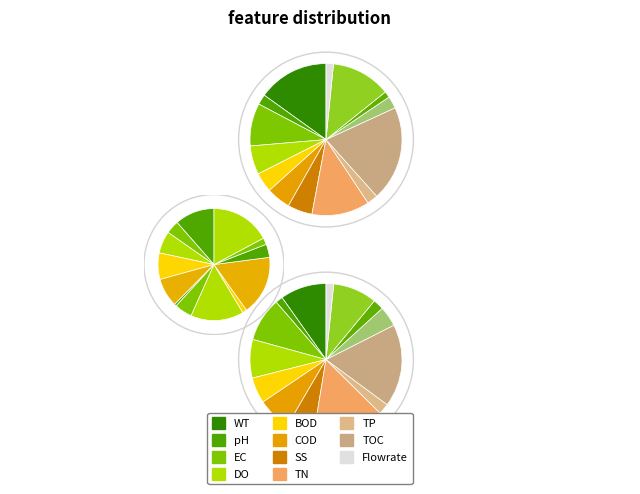

What is the difference between the highest and lowest values at JEFFERSON-MILLVILLE?

1011